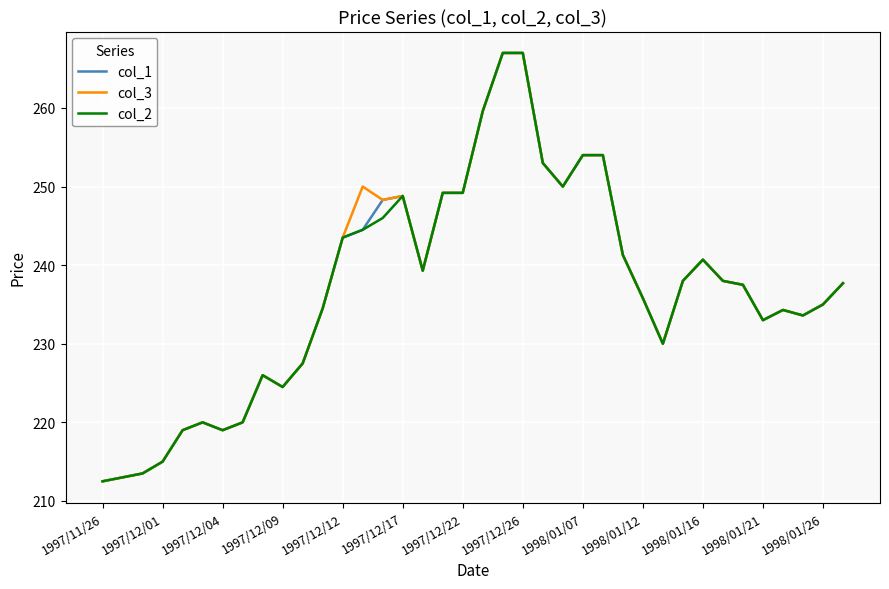

What is the greatest value displayed?

267.0